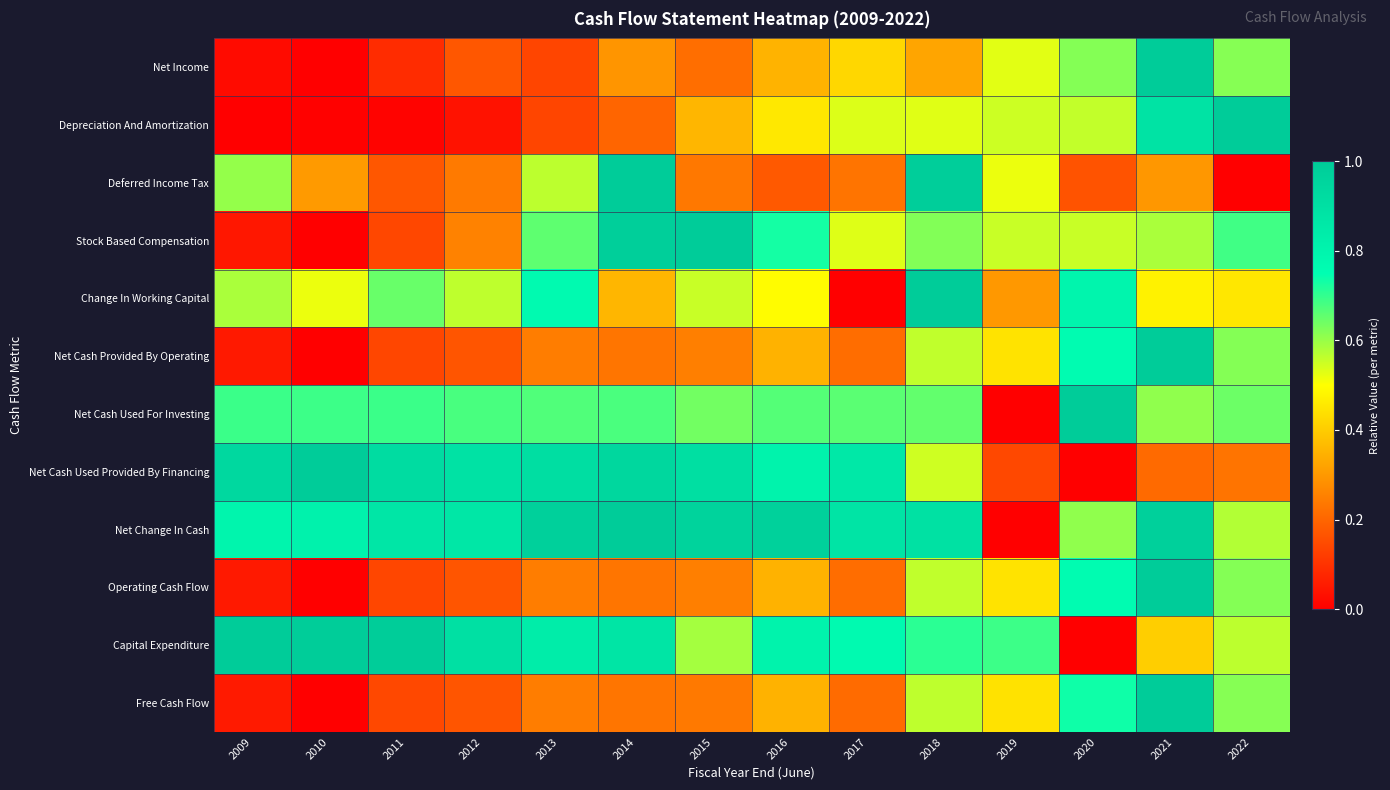

Reading right to left, extract all data points from this chart.

Net Income: 2022=0.6	2021=1.0	2020=0.6	2019=0.5	2018=0.3	2017=0.4	2016=0.4	2015=0.2	2014=0.3	2013=0.1	2012=0.2	2011=0.1	2010=0.0	2009=0.0
Depreciation And Amortization: 2022=1.0	2021=0.9	2020=0.6	2019=0.5	2018=0.5	2017=0.5	2016=0.5	2015=0.4	2014=0.2	2013=0.1	2012=0.0	2011=0.0	2010=0.0	2009=0.0
Deferred Income Tax: 2022=0.0	2021=0.3	2020=0.2	2019=0.5	2018=1.0	2017=0.2	2016=0.2	2015=0.2	2014=1.0	2013=0.6	2012=0.2	2011=0.2	2010=0.3	2009=0.6
Stock Based Compensation: 2022=0.7	2021=0.6	2020=0.6	2019=0.6	2018=0.6	2017=0.5	2016=0.7	2015=1.0	2014=1.0	2013=0.7	2012=0.3	2011=0.1	2010=0.0	2009=0.0
Change In Working Capital: 2022=0.5	2021=0.5	2020=0.8	2019=0.3	2018=1.0	2017=0.0	2016=0.5	2015=0.6	2014=0.4	2013=0.8	2012=0.6	2011=0.6	2010=0.5	2009=0.6
Net Cash Provided By Operating: 2022=0.6	2021=1.0	2020=0.8	2019=0.4	2018=0.6	2017=0.2	2016=0.4	2015=0.3	2014=0.2	2013=0.2	2012=0.2	2011=0.1	2010=0.0	2009=0.1
Net Cash Used For Investing: 2022=0.6	2021=0.6	2020=1.0	2019=0.0	2018=0.7	2017=0.7	2016=0.7	2015=0.6	2014=0.7	2013=0.7	2012=0.7	2011=0.7	2010=0.7	2009=0.7
Net Cash Used Provided By Financing: 2022=0.2	2021=0.2	2020=0.0	2019=0.1	2018=0.5	2017=0.9	2016=0.8	2015=0.9	2014=0.9	2013=0.9	2012=0.9	2011=0.9	2010=1.0	2009=0.9
Net Change In Cash: 2022=0.6	2021=1.0	2020=0.6	2019=0.0	2018=0.9	2017=0.9	2016=1.0	2015=1.0	2014=1.0	2013=1.0	2012=0.9	2011=0.9	2010=0.8	2009=0.8
Operating Cash Flow: 2022=0.6	2021=1.0	2020=0.8	2019=0.4	2018=0.6	2017=0.2	2016=0.4	2015=0.3	2014=0.2	2013=0.2	2012=0.2	2011=0.1	2010=0.0	2009=0.1
Capital Expenditure: 2022=0.6	2021=0.4	2020=0.0	2019=0.7	2018=0.7	2017=0.8	2016=0.8	2015=0.6	2014=0.9	2013=0.8	2012=0.9	2011=1.0	2010=1.0	2009=1.0
Free Cash Flow: 2022=0.6	2021=1.0	2020=0.7	2019=0.4	2018=0.6	2017=0.2	2016=0.4	2015=0.2	2014=0.2	2013=0.2	2012=0.2	2011=0.1	2010=0.0	2009=0.1